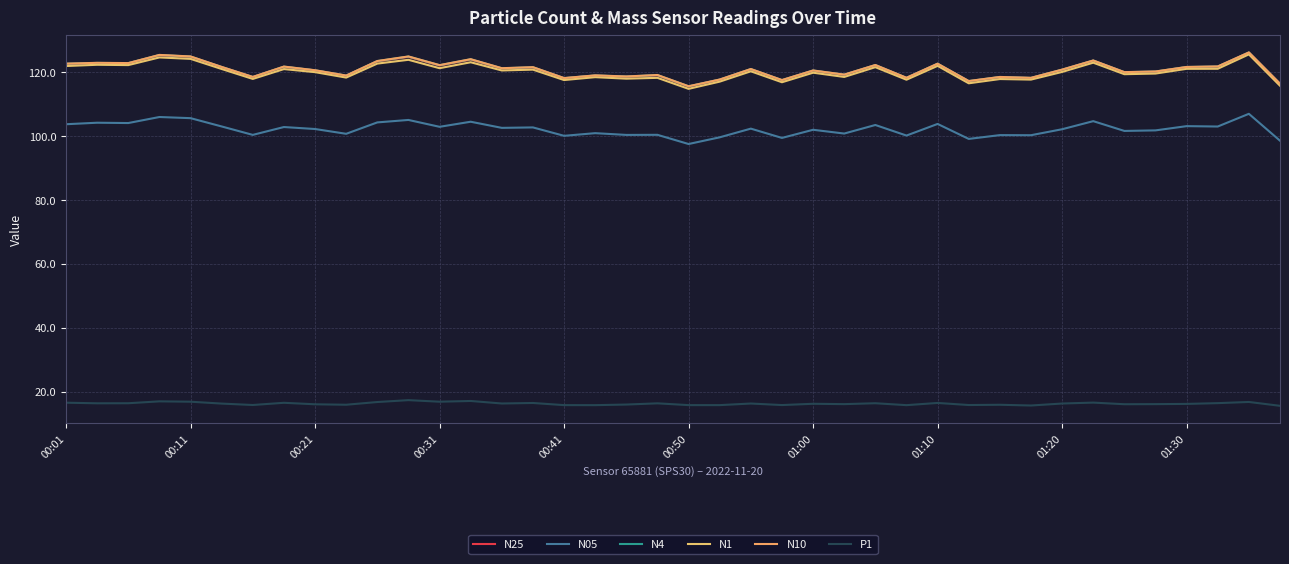

Does the chart have visible grid lines?

Yes